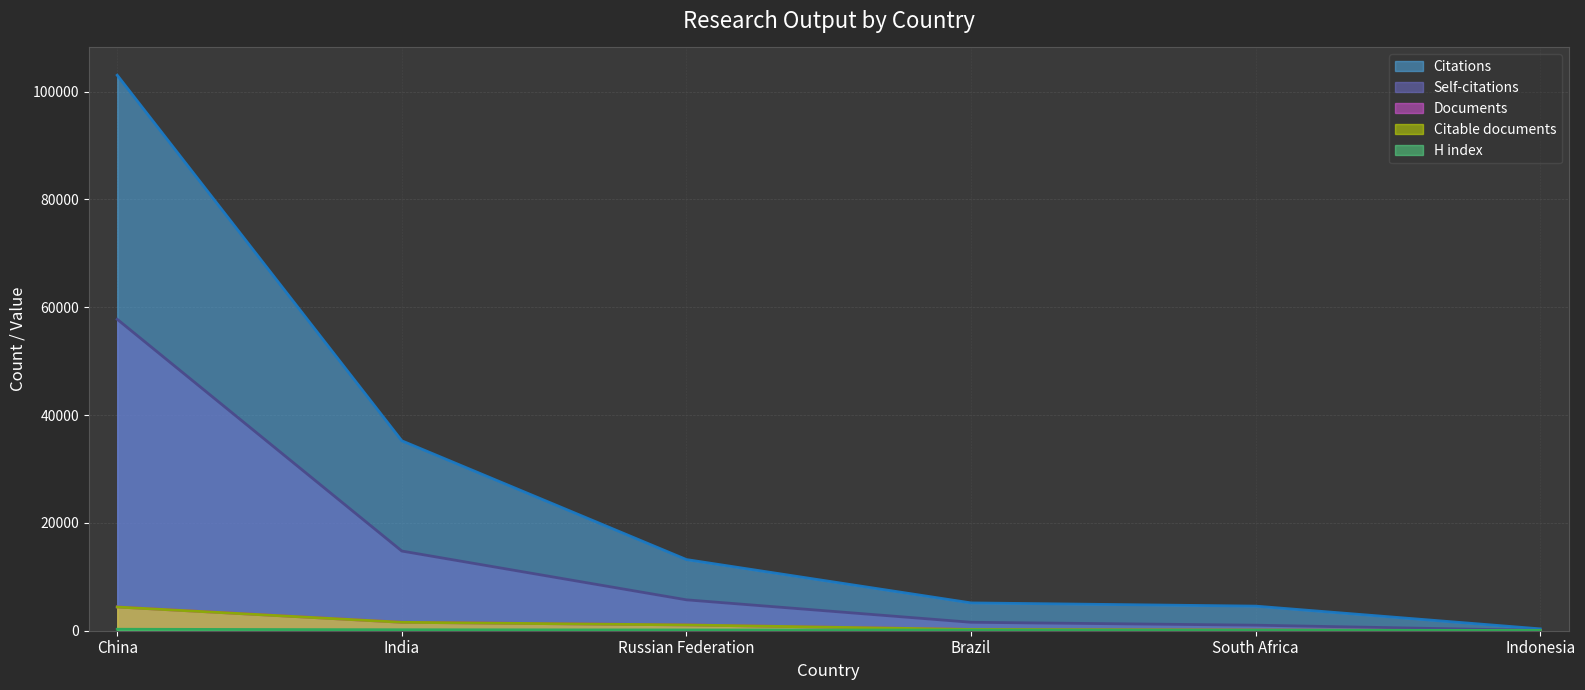

What position from the left is Brazil?

4